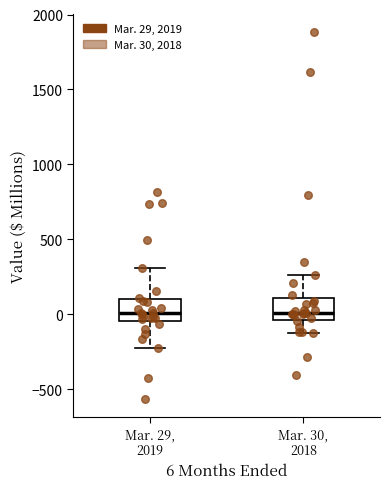

Reading left to right, read every box against the y-axis: the position of its median line, the range the box covers, and the ends of its whiskers. The values are not printed on the chart, so give them approximately, as read against the axis.

Mar. 29, 2019: median 0, box -50 to 100, whiskers -250 to 300
Mar. 30, 2018: median 0, box -50 to 100, whiskers -100 to 250